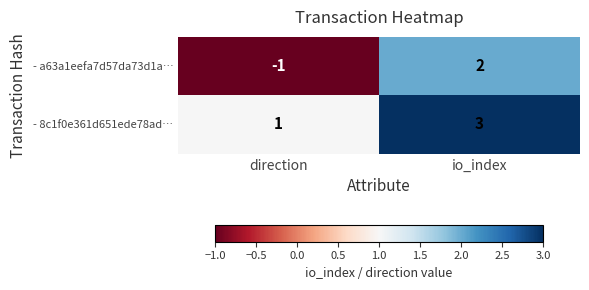

Which series has the largest total across all categories?

- 8c1f0e361d651ede78ad…